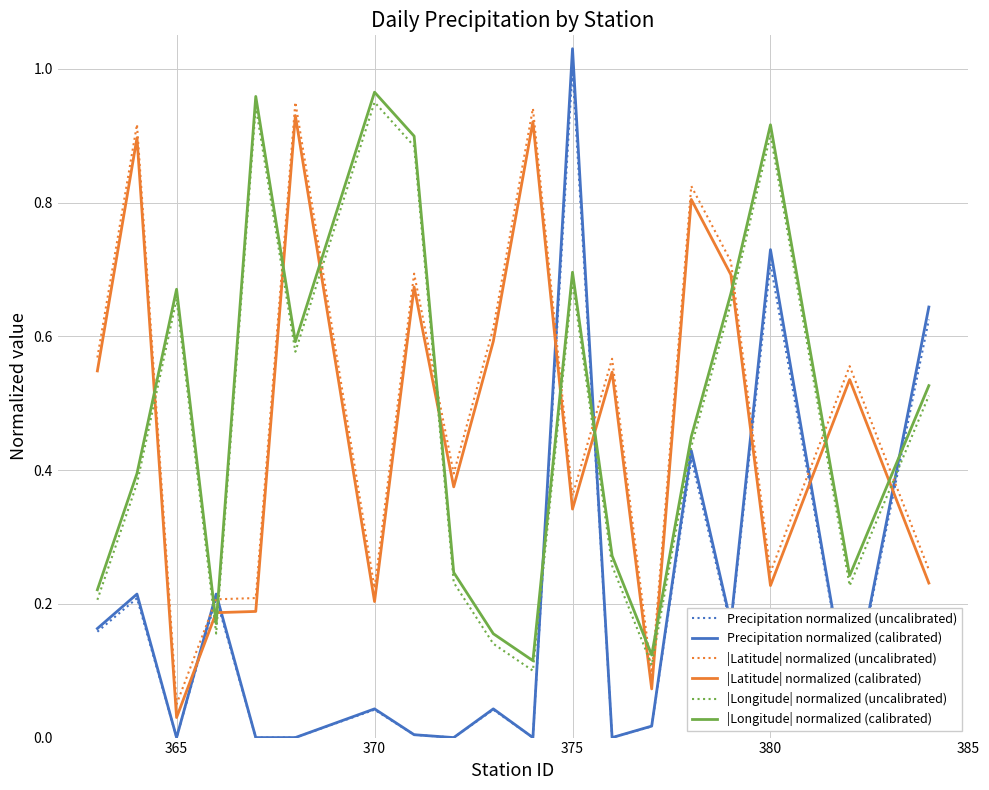

Which series ends up on top after the final intersection of |Longitude| normalized (uncalibrated) and Precipitation normalized (uncalibrated)?

Precipitation normalized (uncalibrated)